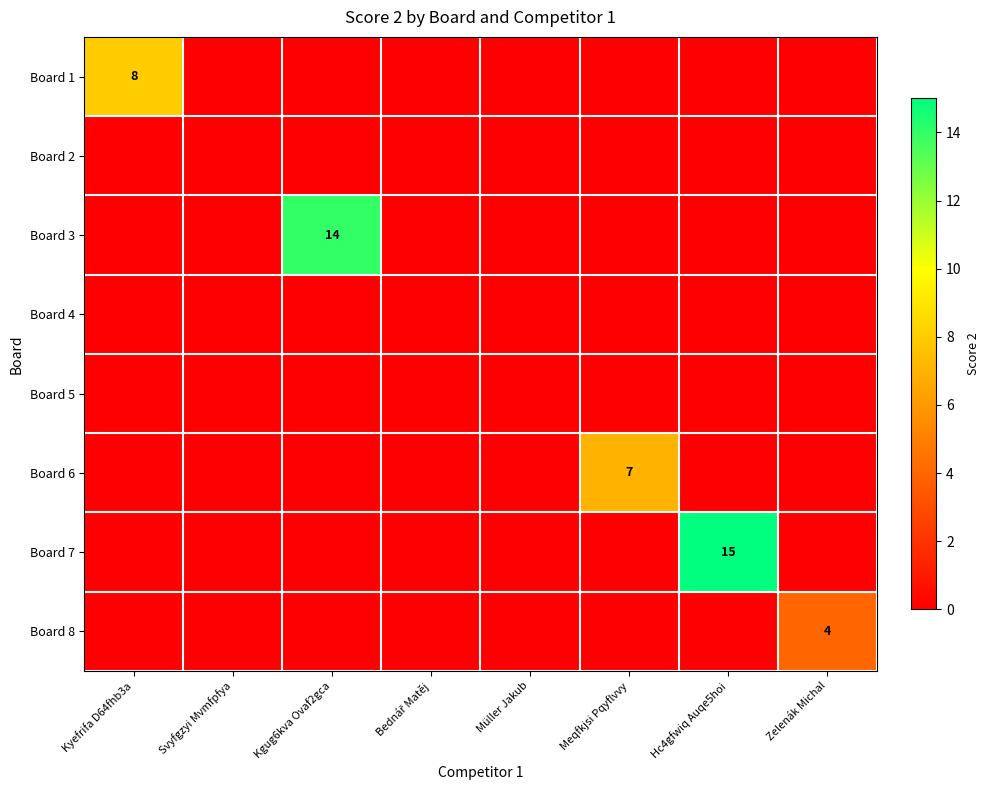

List the series in order of their peak value, highest first.

Board 7, Board 3, Board 1, Board 6, Board 8, Board 2, Board 4, Board 5